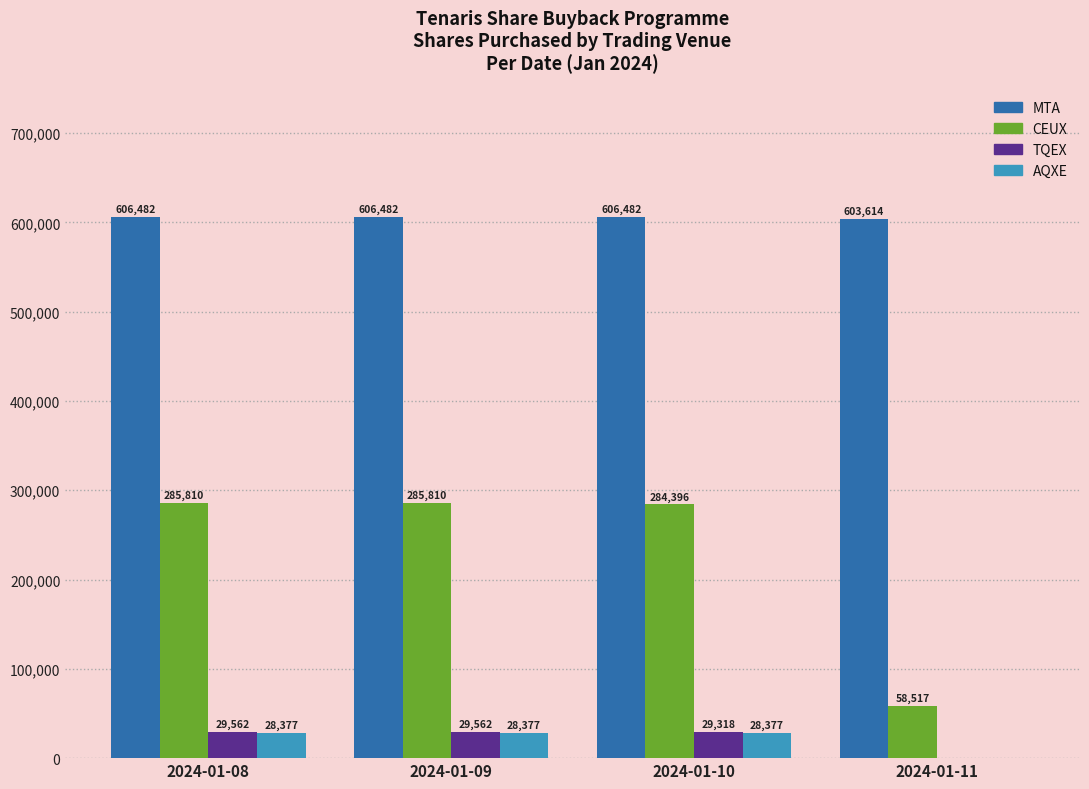

Reading left to right, extract all data points from this chart.

MTA: 2024-01-08=606482	2024-01-09=606482	2024-01-10=606482	2024-01-11=603614
CEUX: 2024-01-08=285810	2024-01-09=285810	2024-01-10=284396	2024-01-11=58517
TQEX: 2024-01-08=29562	2024-01-09=29562	2024-01-10=29318	2024-01-11=0
AQXE: 2024-01-08=28377	2024-01-09=28377	2024-01-10=28377	2024-01-11=0